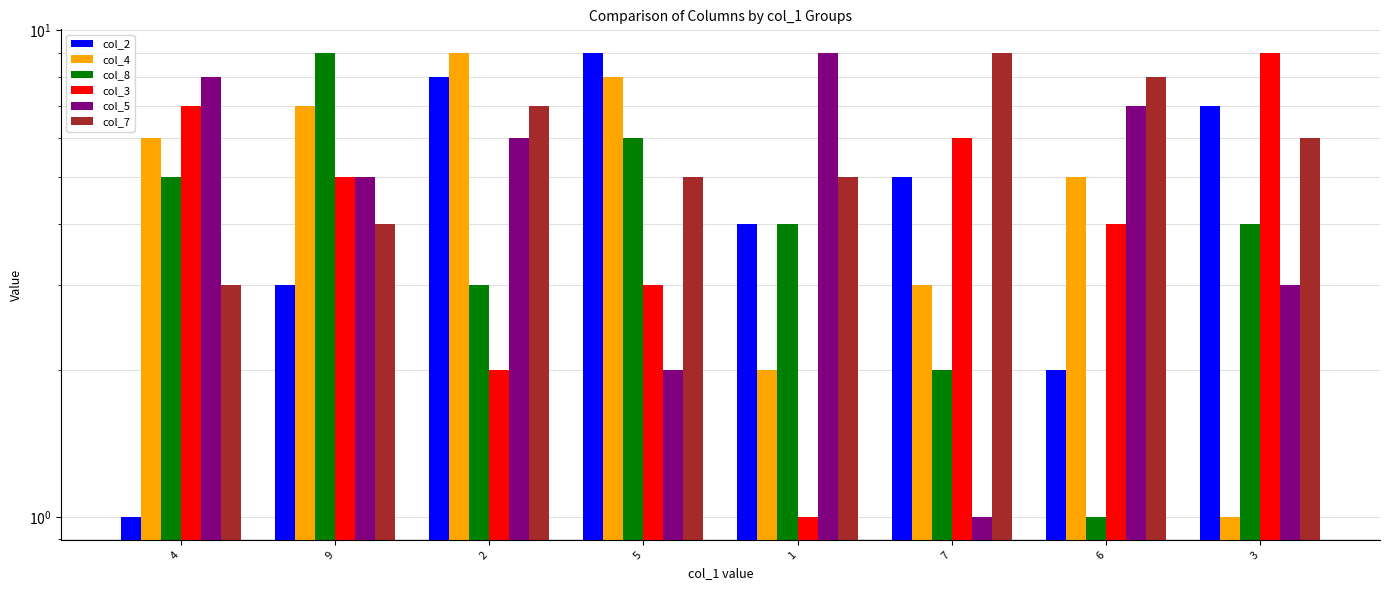

What is the label of the 8th bar from the left?

3